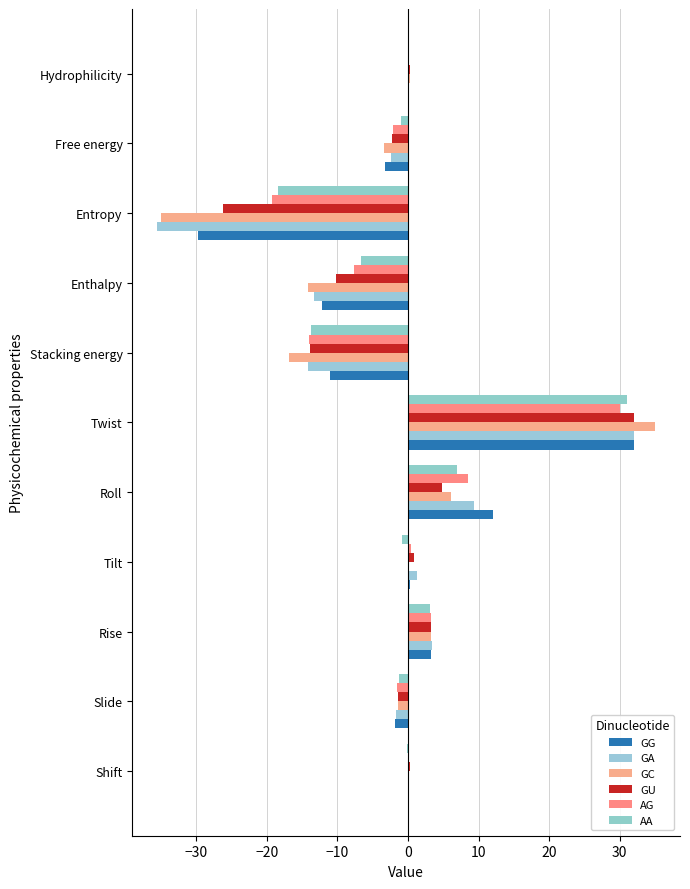

What is the maximum value shown in the chart?

35.0